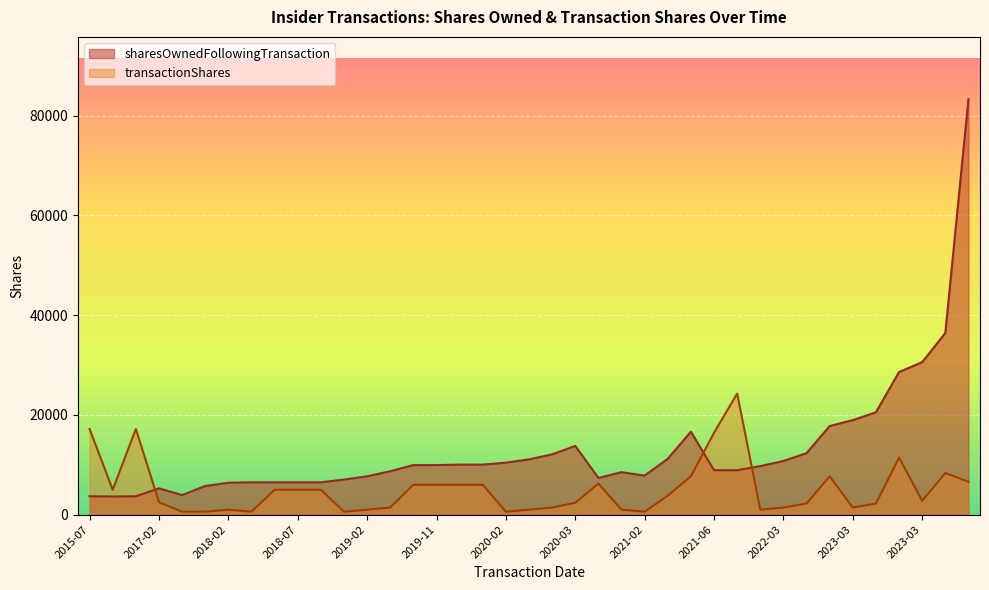

Which series has the largest range (max minus min)?

sharesOwnedFollowingTransaction